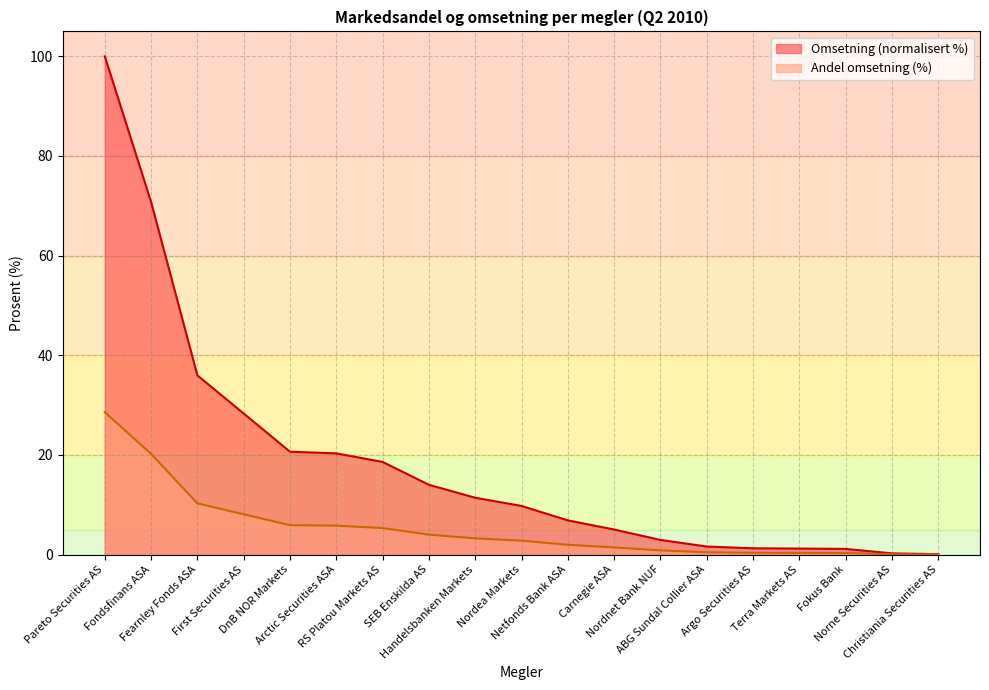

Reading left to right, extract all data points from this chart.

Omsetning: 28.6	20.2	10.3	8.1	5.9	5.8	5.3	4.0	3.3	2.8	2.0	1.4	0.8	0.5	0.4	0.3	0.3	0.1	0.0
Andel omsetning: 100.0	70.8	36.0	28.3	20.6	20.3	18.6	14.0	11.4	9.8	6.9	5.0	2.9	1.6	1.3	1.2	1.1	0.2	0.1